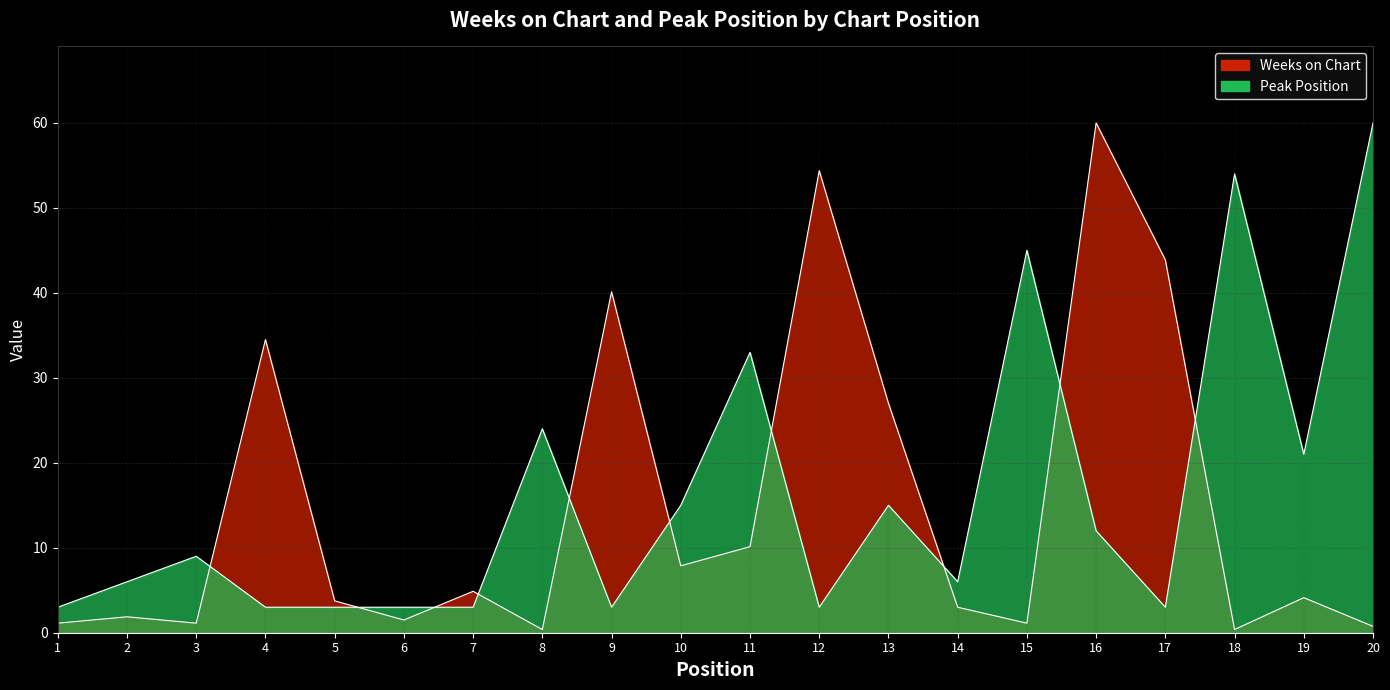

True or false: Weeks on Chart has more than 1 points higher than both neighbors.

True